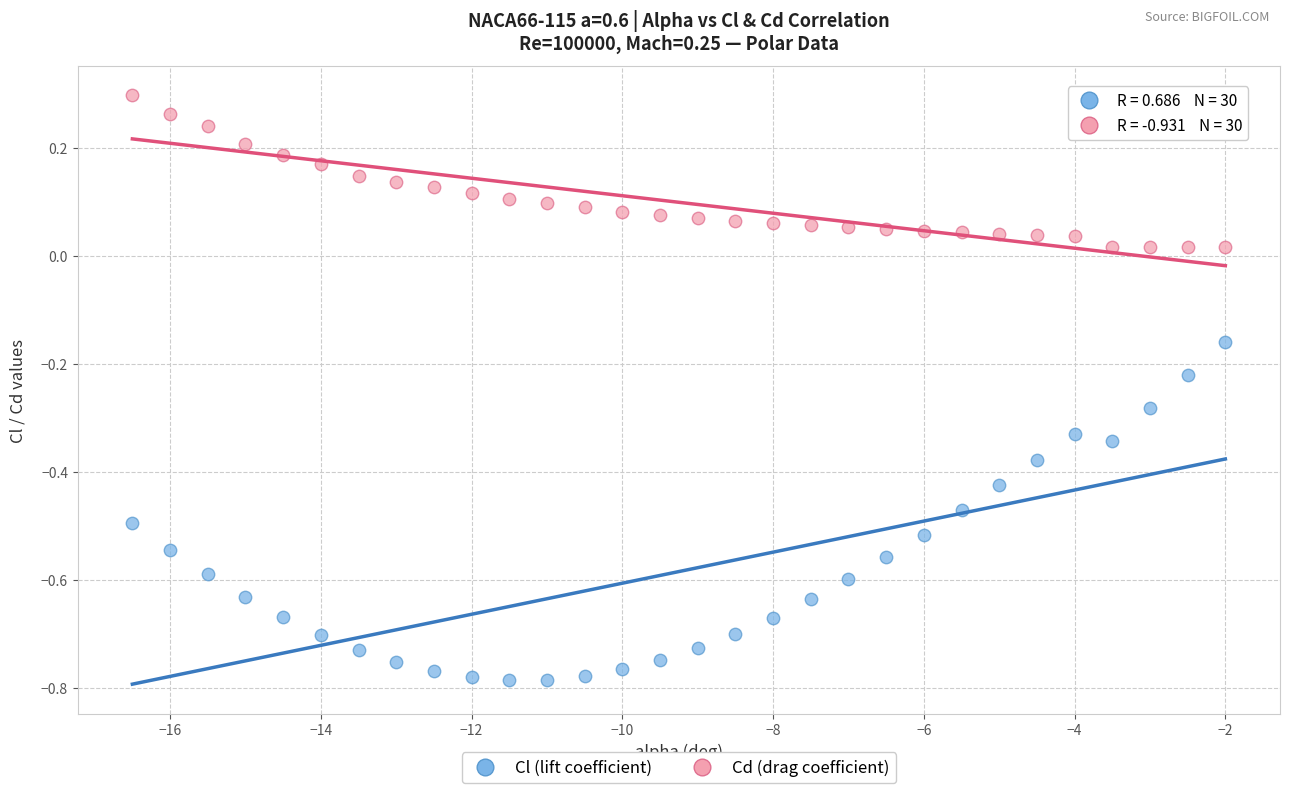

Across all data points, what is the range of X values (max minus min)?

14.5